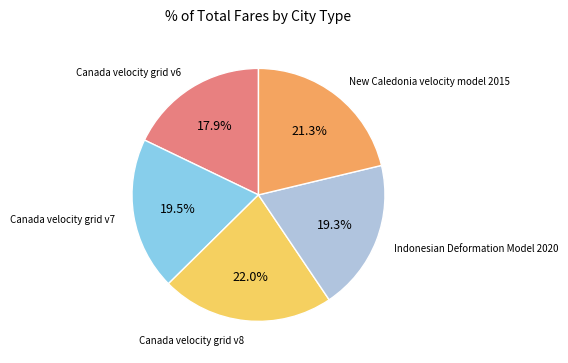

Does any single category account for the majority?

No